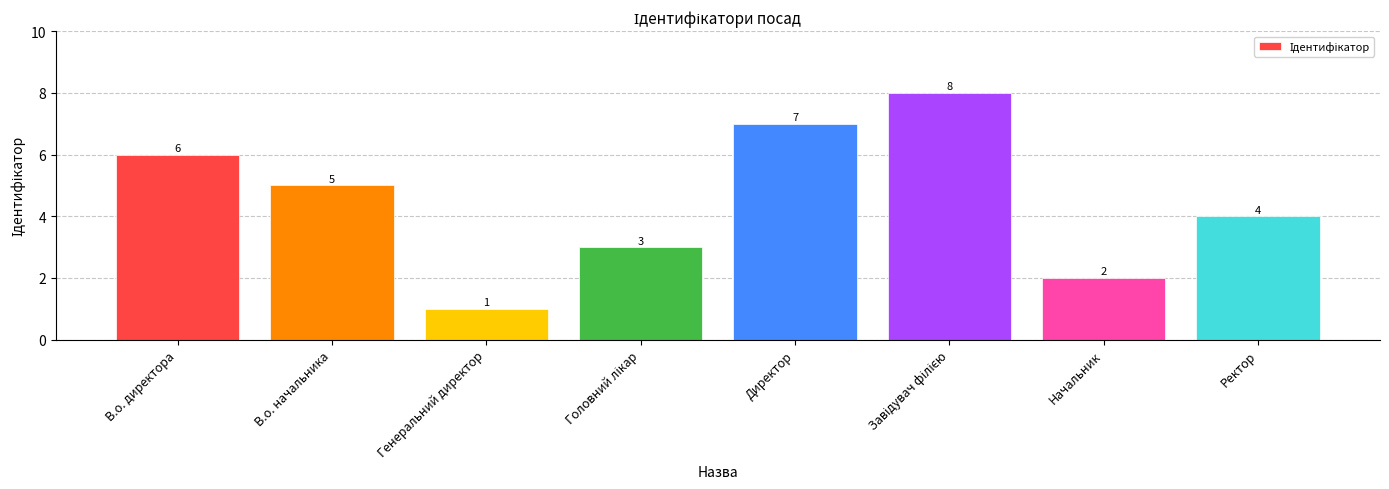

What is the maximum value shown in the chart?

8